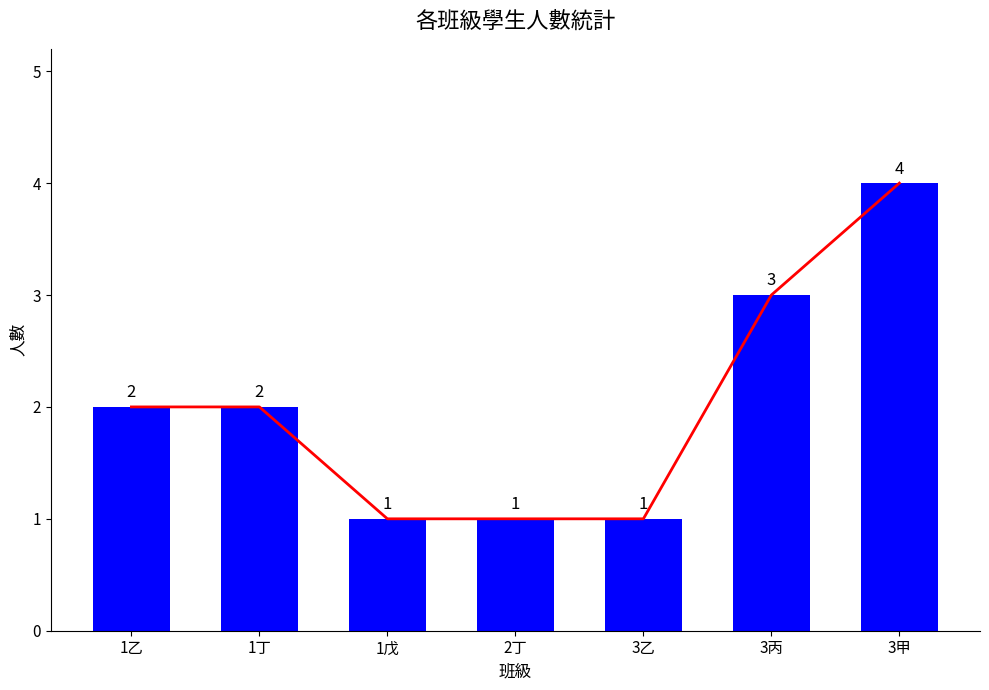

Rank the categories by value from highest to lowest.

3甲, 3丙, 1乙, 1丁, 1戊, 2丁, 3乙